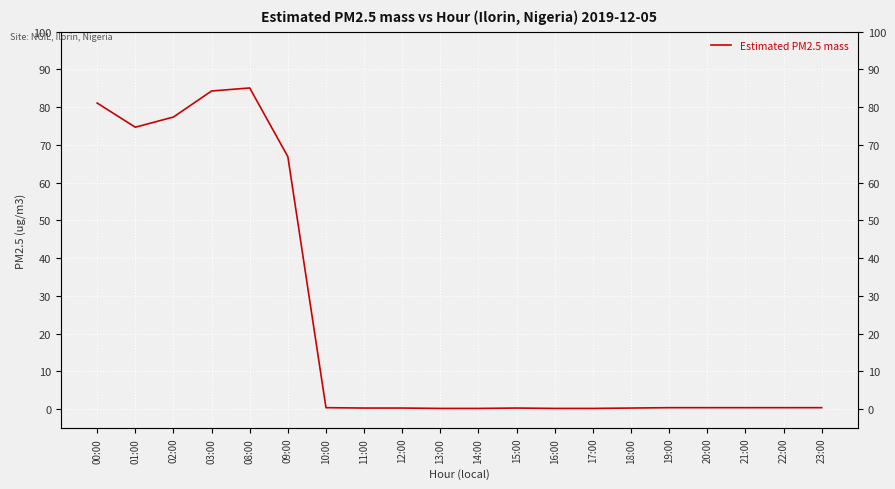

The value at 09:00 is 66.9. True or false?

True